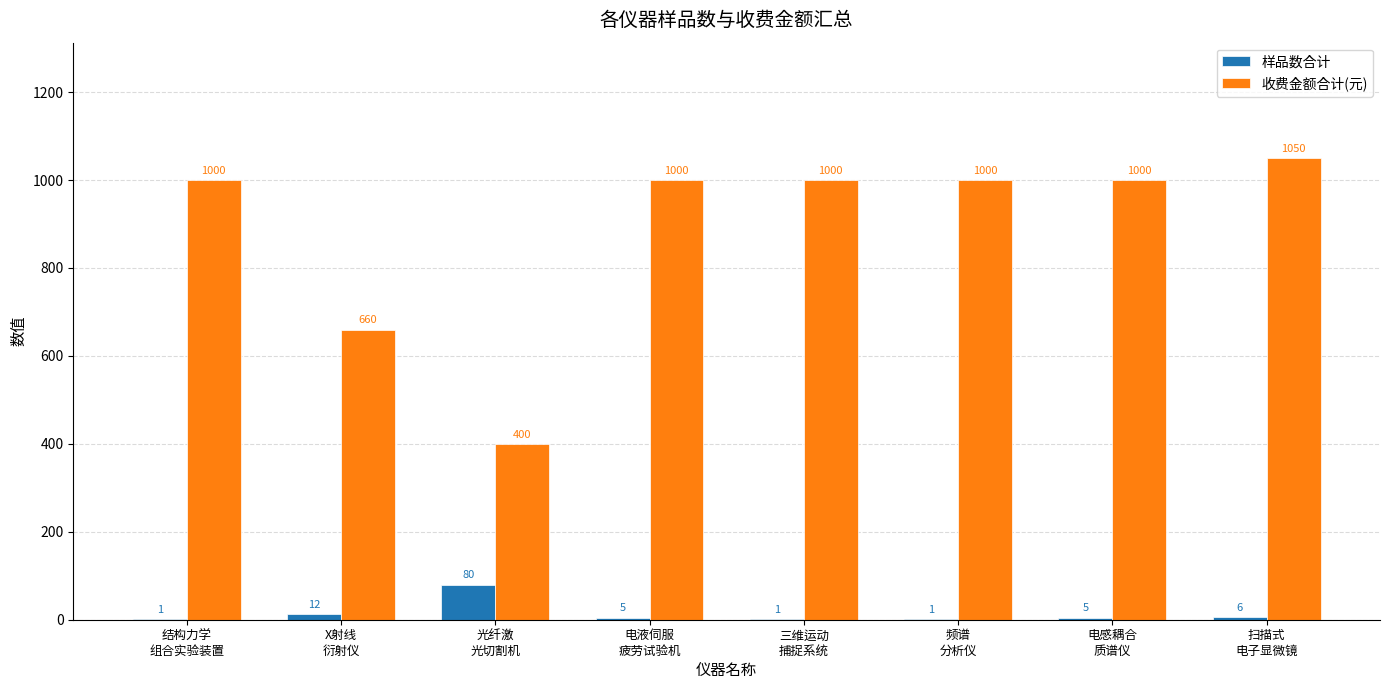

What is the maximum value for 样品数合计?

80